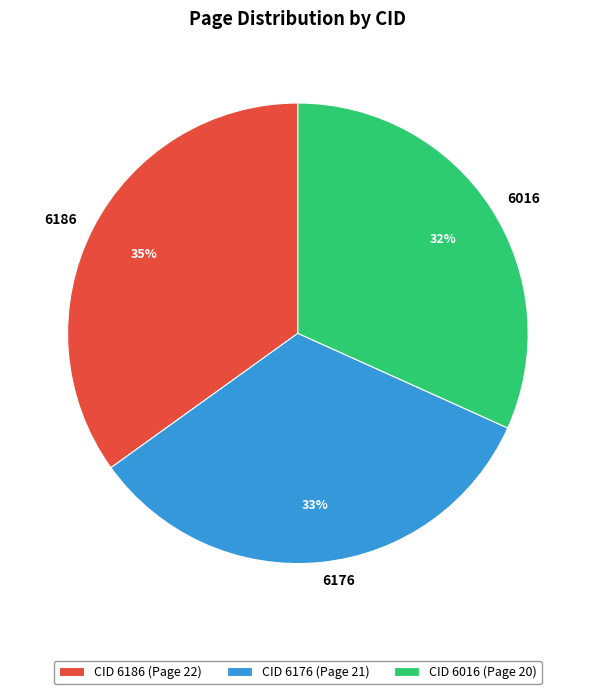

Do 6186 and 6016 together represent more than half of the pie?

Yes